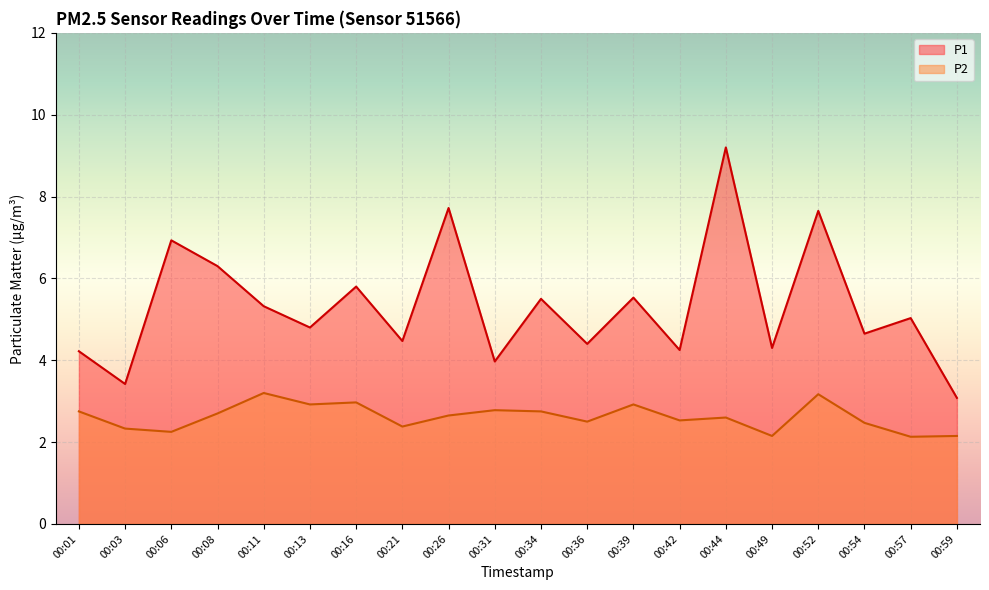

Is it true that P2 equals 1.1 at 00:26?

False